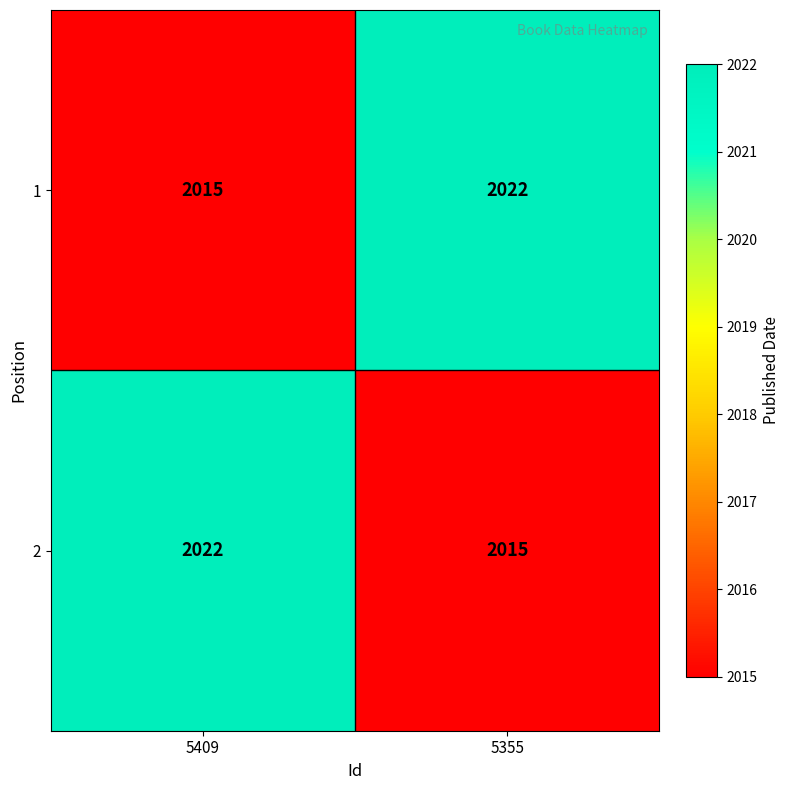

What is the difference between the maximum and minimum values in the 2 series?

7